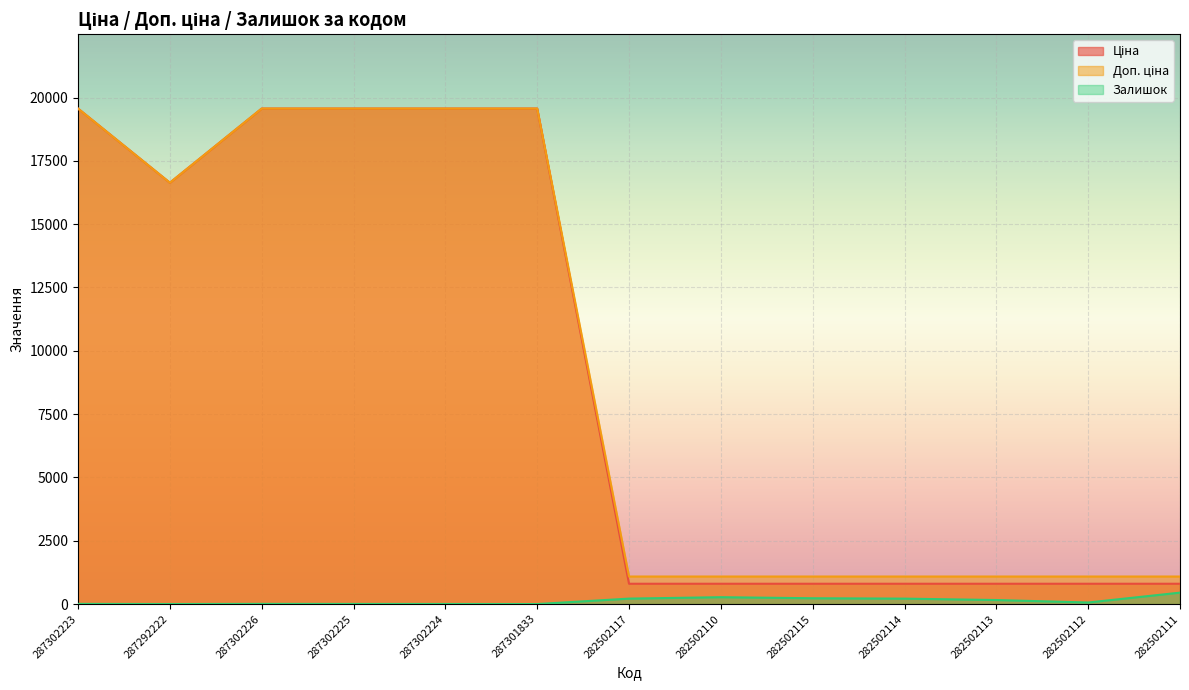

True or false: Ціна and Доп. ціна cross at least once.

False